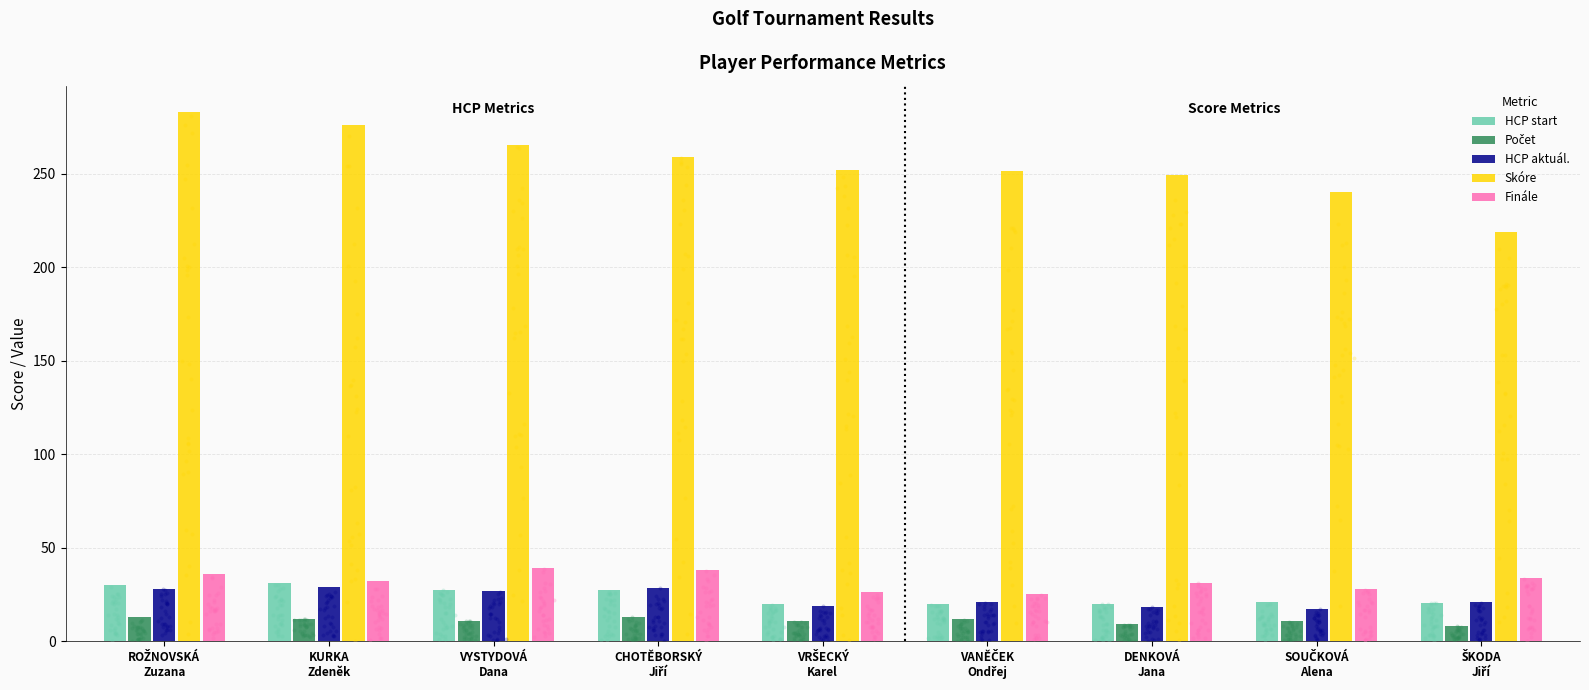

Is the value of HCP start at CHOTĚBORSKÝ
Jiří greater than the value of Počet at ROŽNOVSKÁ
Zuzana?

Yes